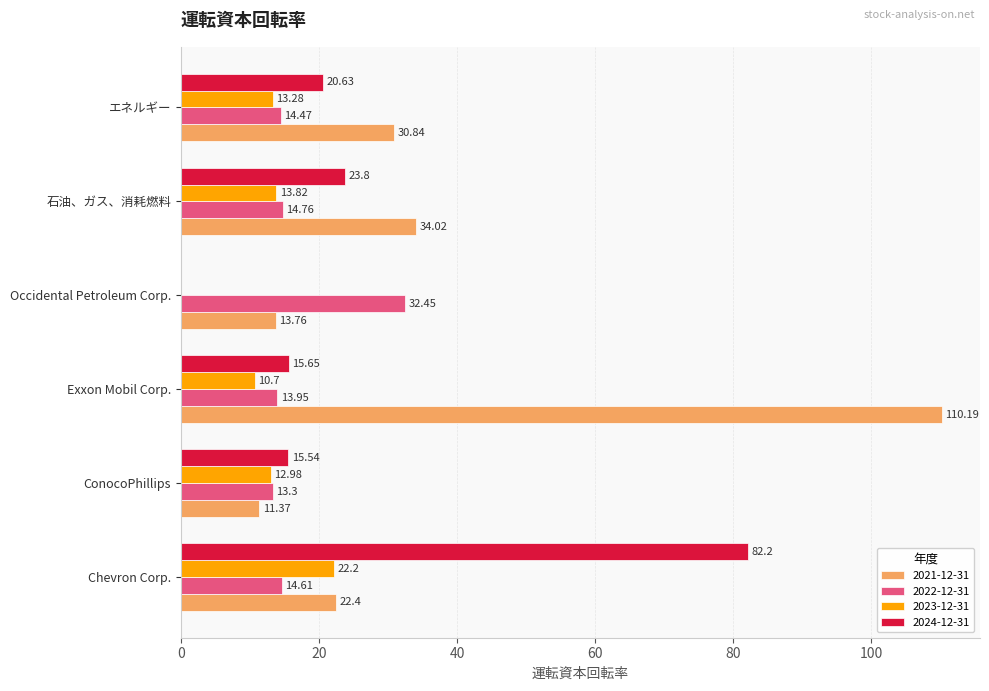

True or false: 2024-12-31 has a value of 7.0 at ConocoPhillips.

False